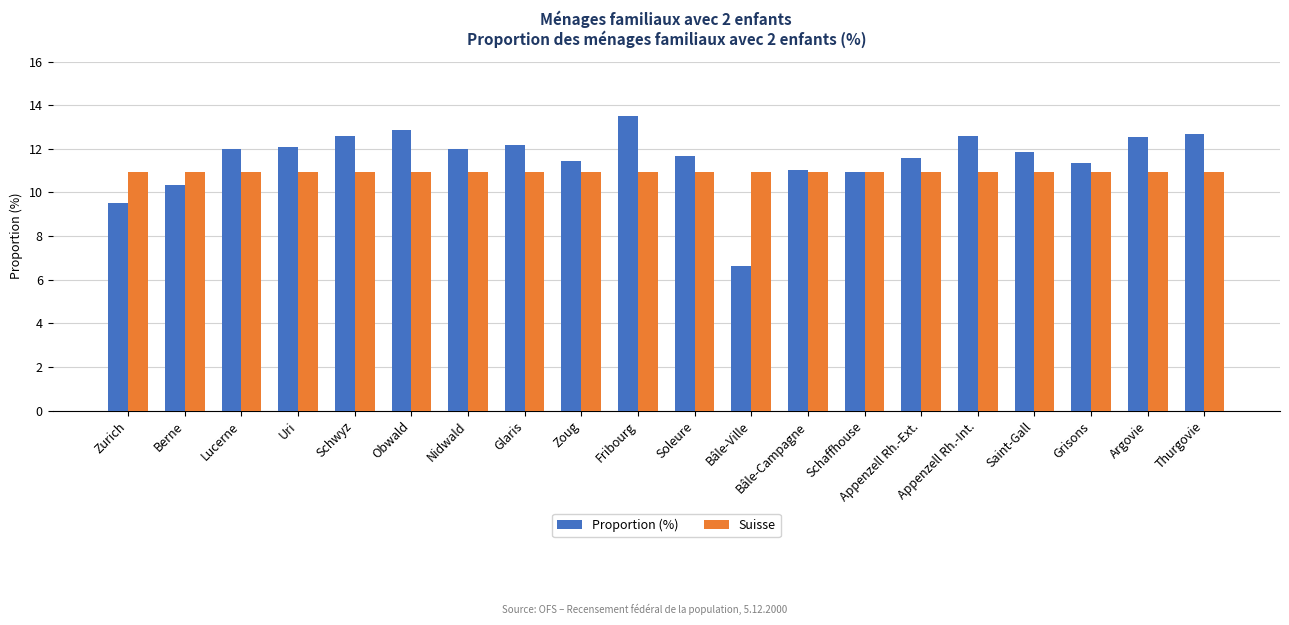

Rank the series by their maximum value, from highest to lowest.

Proportion (%), Suisse